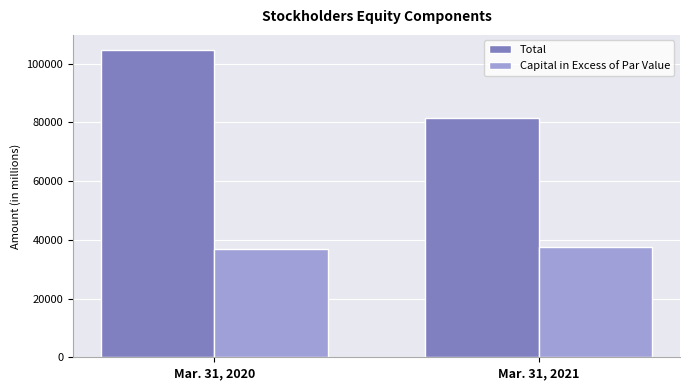

What is the value of the Total bar at the 1st from the left?

104584